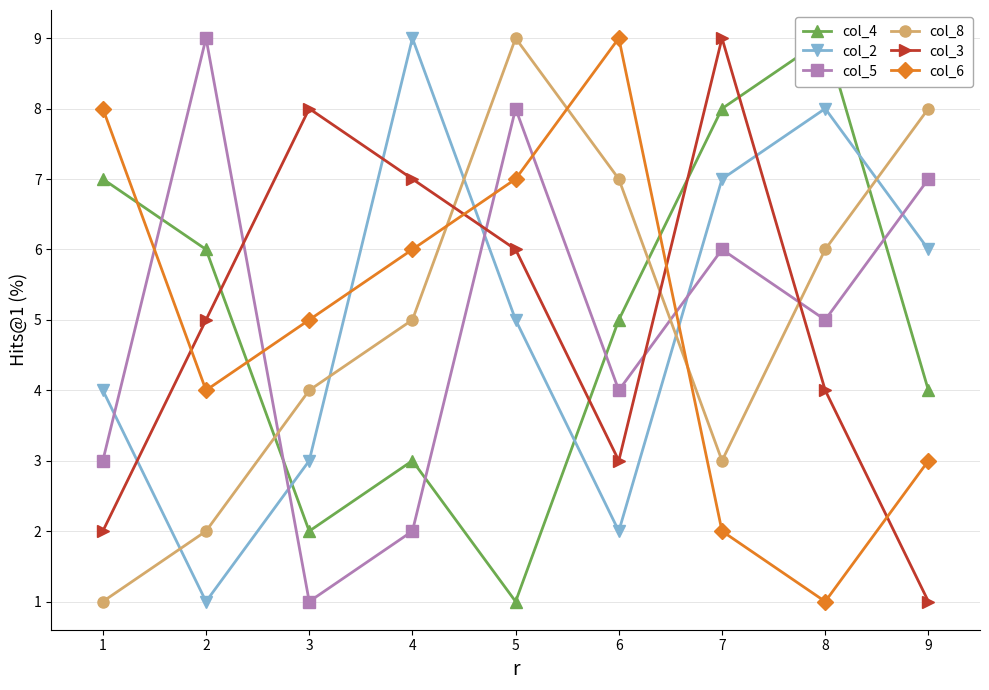

At how many categories does at least one series exceed 5?

9